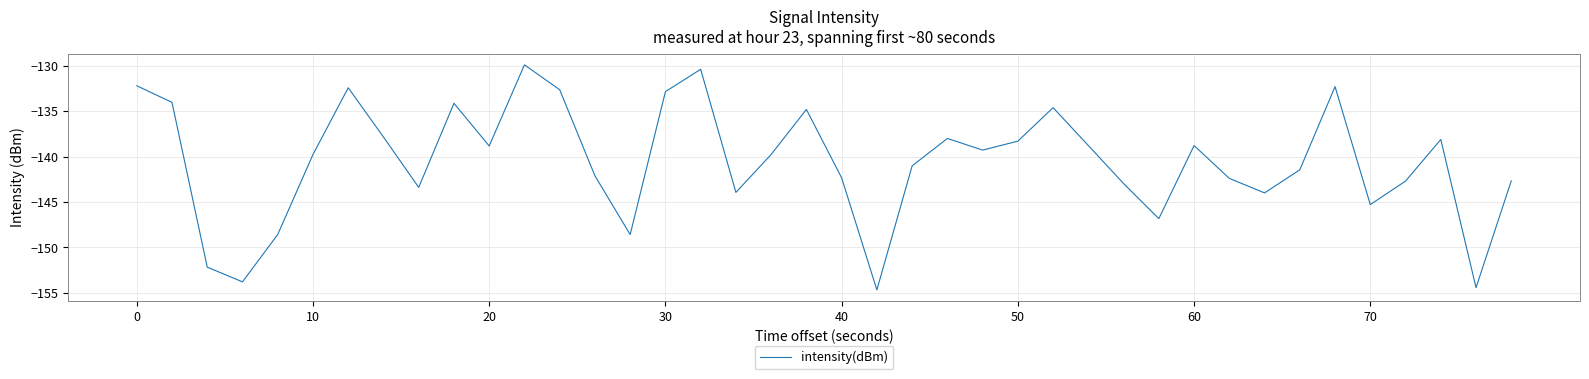

What is the smallest value displayed?

-154.7